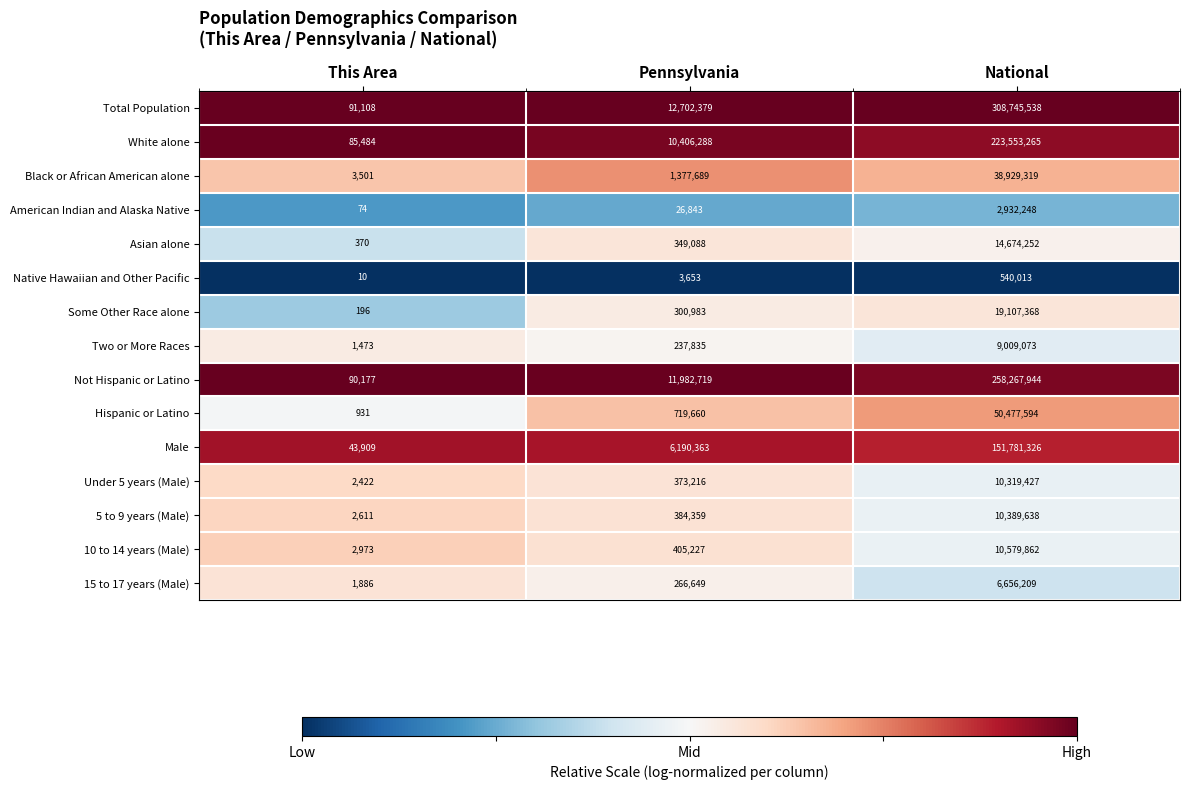

At which category is the sum across all series the highest?

National